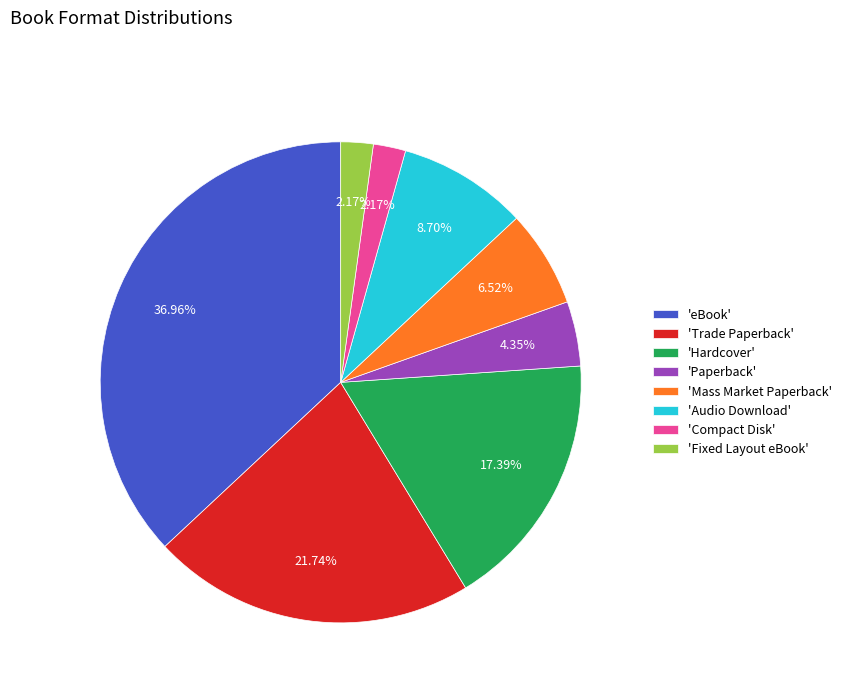

Which slice is the largest?

'eBook'